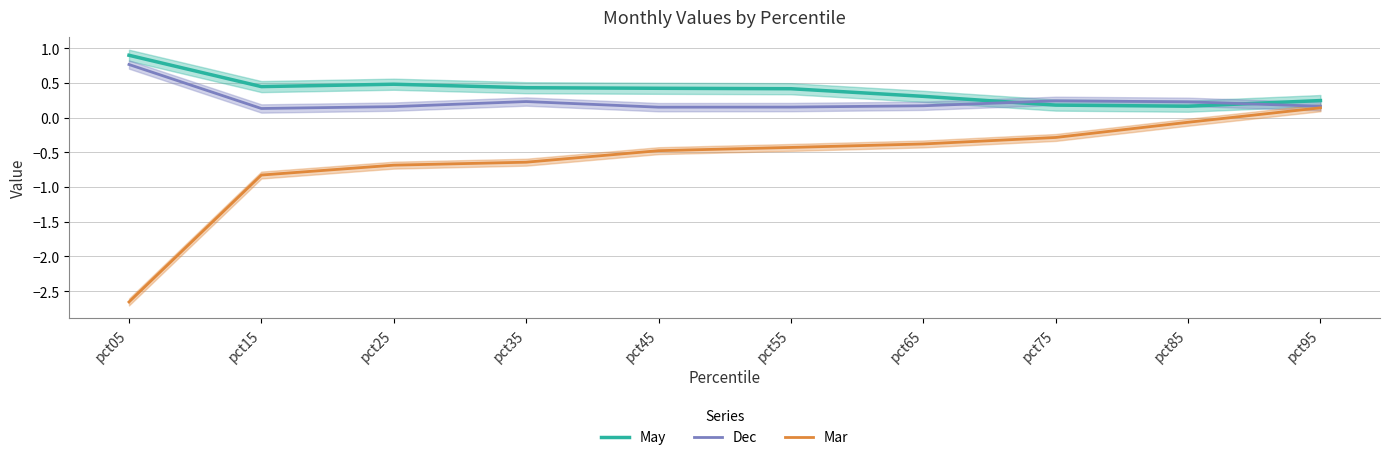

True or false: May has a value of 0.3 at pct45.

False